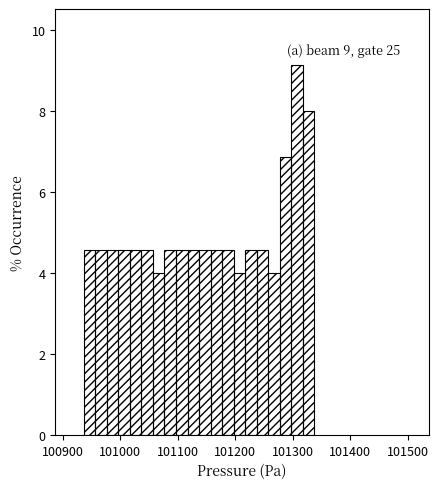

Read against the x-axis, roughly where is the centre of the tallest bar?

101310